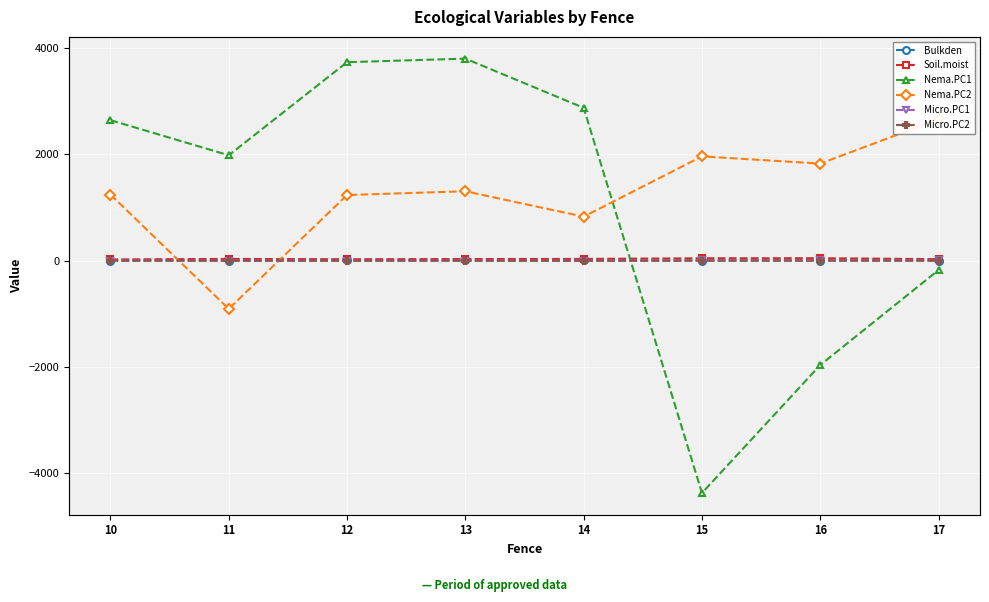

Between 14 and 15, which series saw the biggest shift?

Nema.PC1